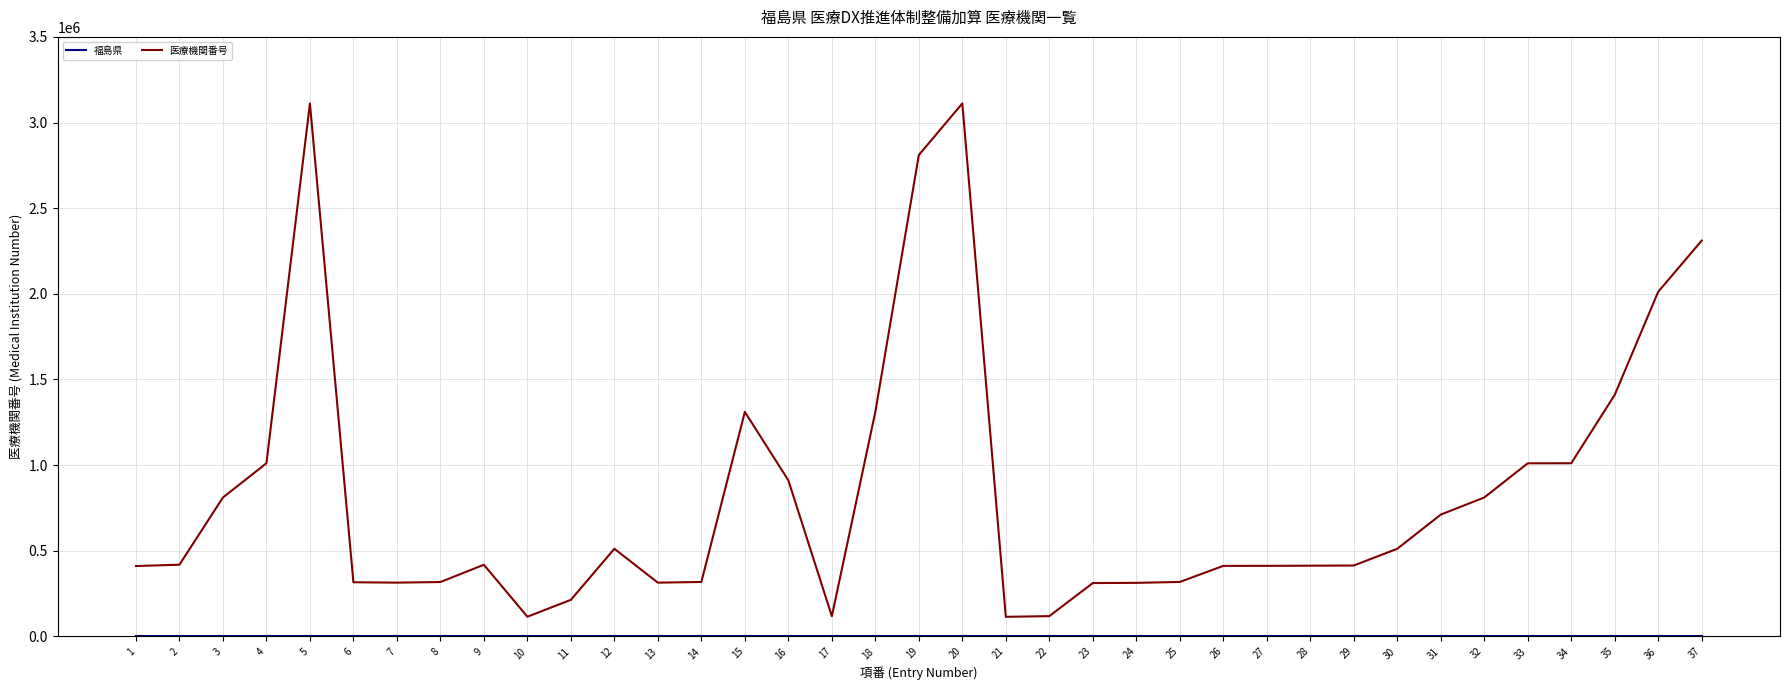

What is the difference between the maximum and minimum values in the 医療機関番号 series?

2997482